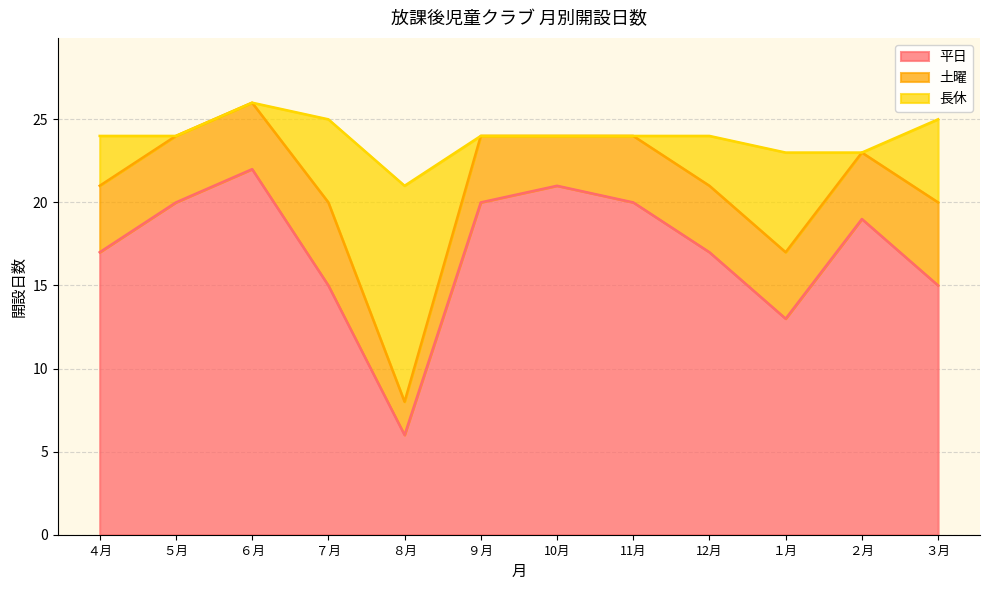

In 土曜, how many points are lower than both neighbors (excluding endpoints)?

2